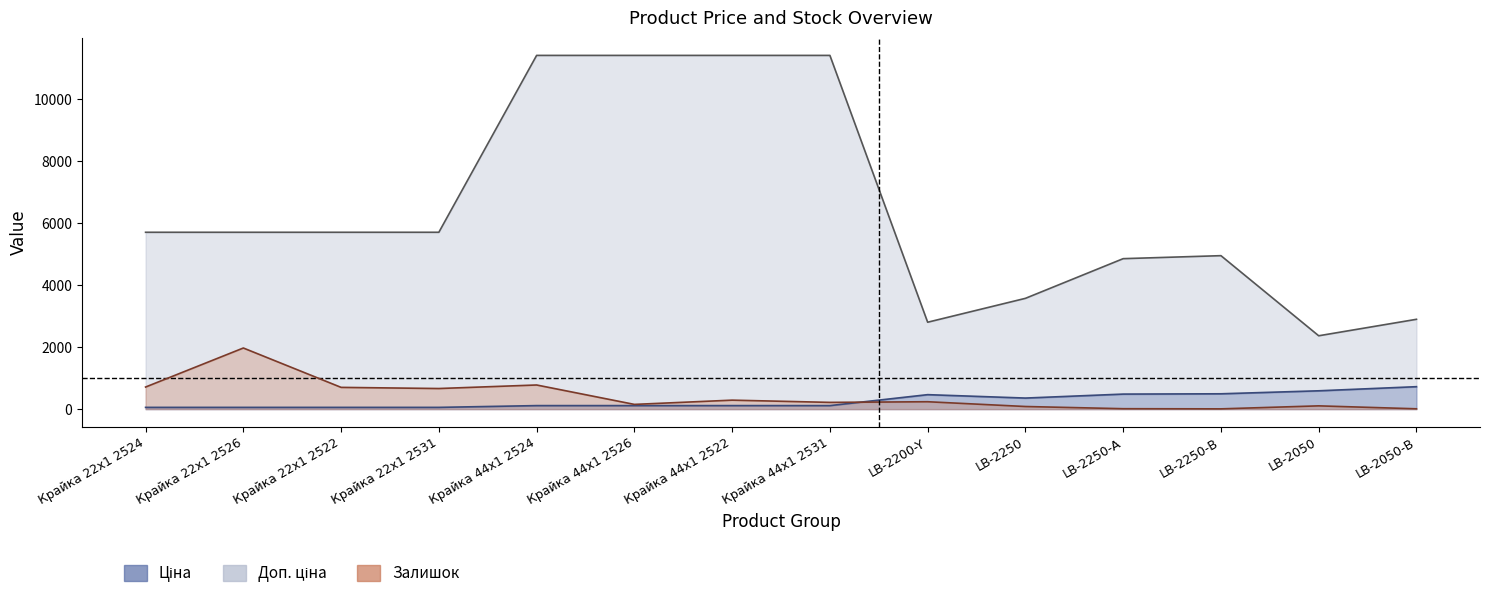

How many values in the Залишок series are below 239?

7